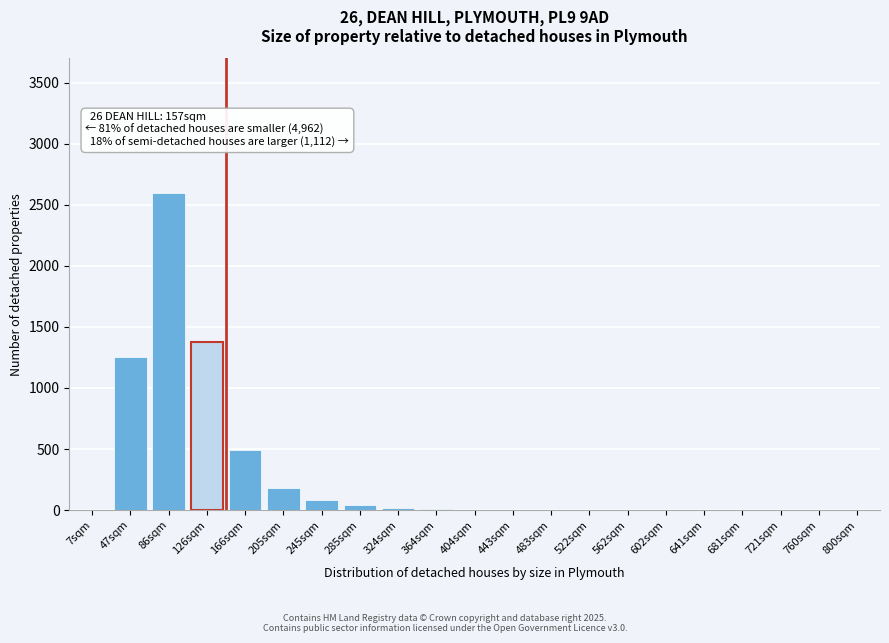

True or false: the data shows 4 at 404sqm.

True